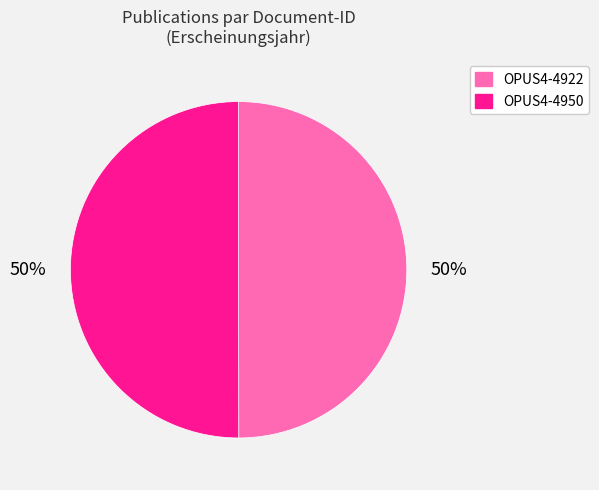

Is the sum of OPUS4-4950 and OPUS4-4922 greater than half?

Yes